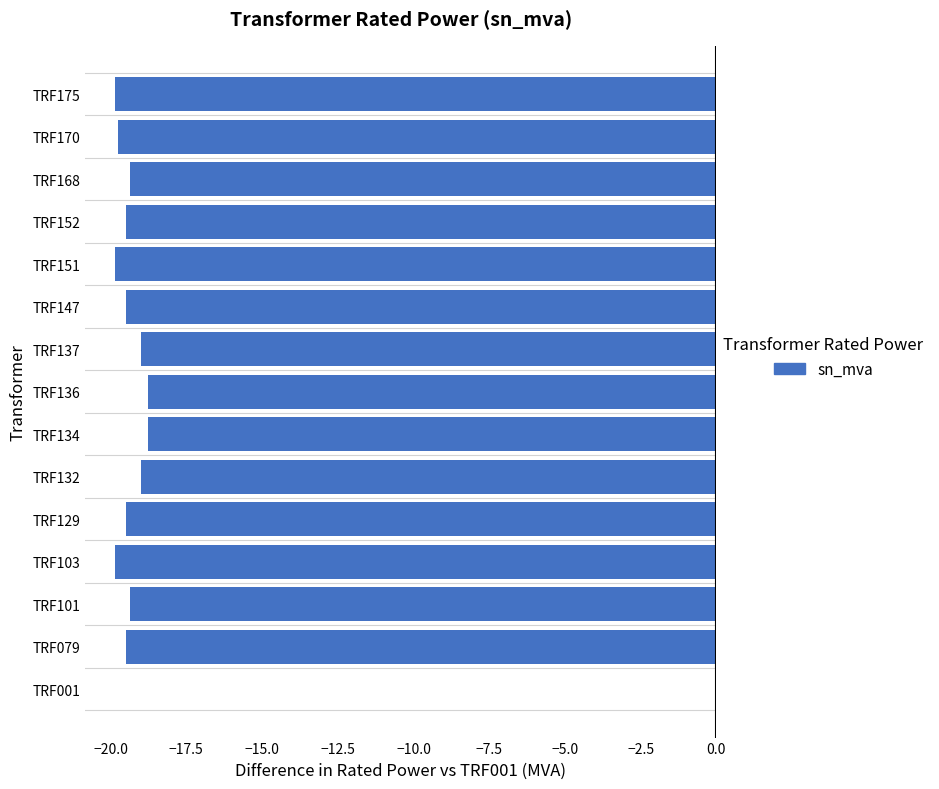

What is the sum of all values?

-271.5